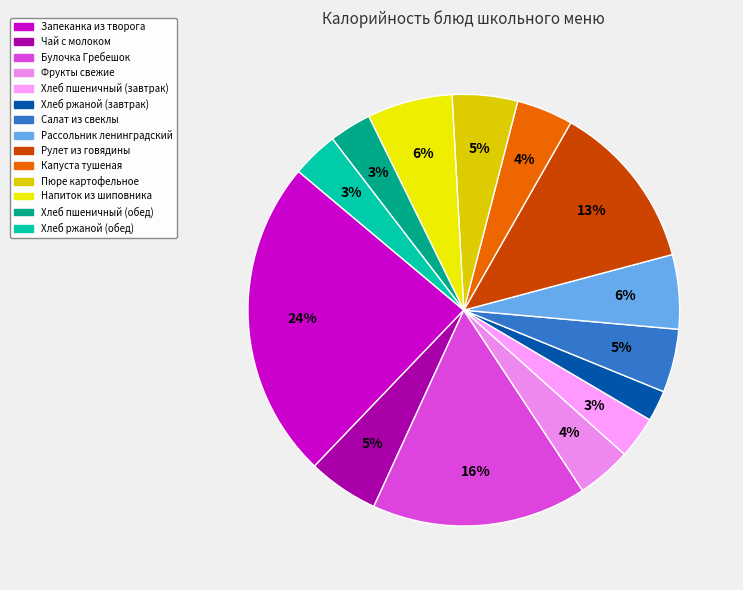

Rank the categories by value from lowest to highest.

ХЛЕБ РЖАНОЙ (завтрак), ХЛЕБ ПШЕНИЧНЫЙ (завтрак), ХЛЕБ ПШЕНИЧНЫЙ (обед), ХЛЕБ РЖАНОЙ (обед), ФРУКТЫ СВЕЖИЕ ПОРЦИОННЫЕ, КАПУСТА ТУШЕНАЯ, САЛАТ ИЗ СВЕКЛЫ С ЧЕСНОКОМ, ПЮРЕ КАРТОФЕЛЬНОЕ, ЧАЙ С МОЛОКОМ, РАССОЛЬНИК ЛЕНИНГРАДСКИЙ, НАПИТОК ИЗ ШИПОВНИКА, РУЛЕТ ИЗ ГОВЯДИНЫ ПАРОВОЙ, БУЛОЧКА ГРЕБЕШОК, ЗАПЕКАНКА ИЗ ТВОРОГА СО СГУЩ МОЛОКОМ